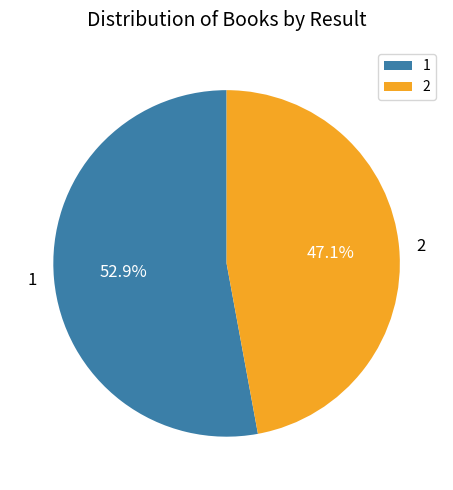

How many slices are in this pie chart?

2